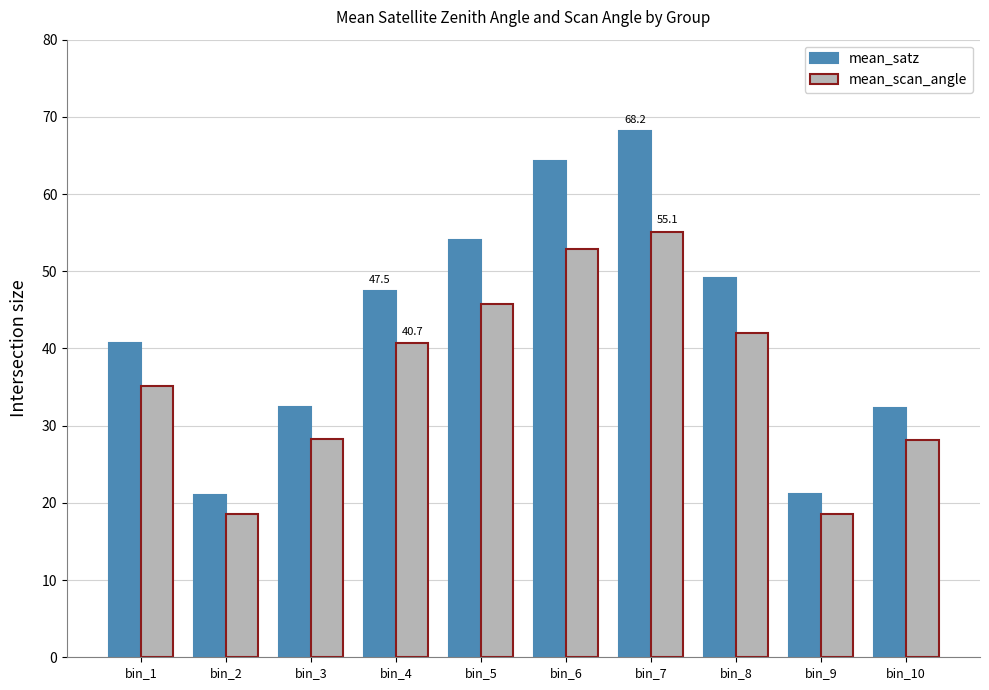

What is the difference between the highest and lowest values at bin_5?

8.3